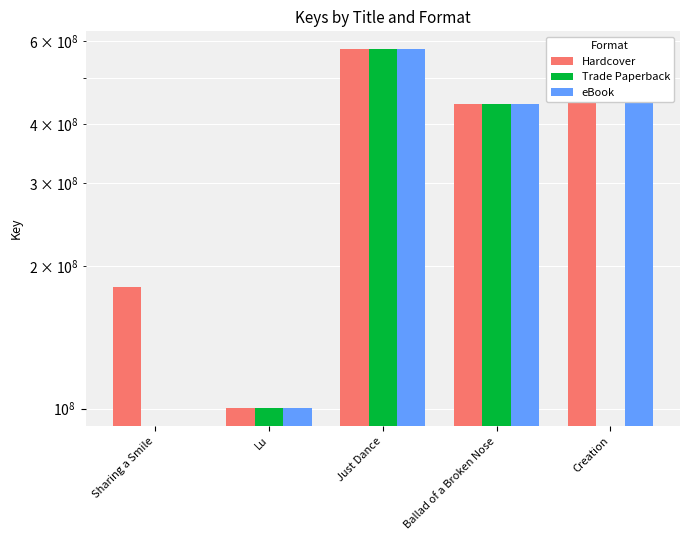

Are the bars grouped side by side (vs. stacked)?

Yes